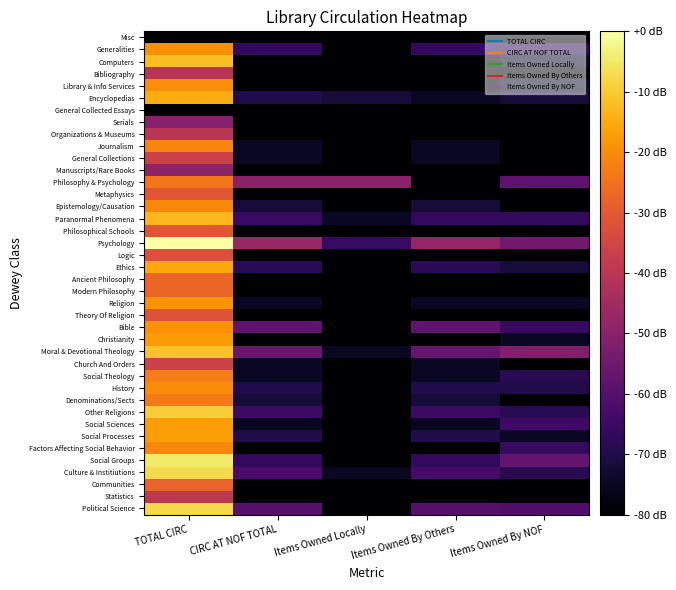

At Items Owned Locally, list the series in order from largest to smallest.

Philosophy & Psychology, Psychology, Encyclopedias, Paranormal Phenomena, Moral & Devotional Theology, Culture & Institiutions, Misc, Generalities, Computers, Bibliography, Library & Info Services, General Collected Essays, Serials, Organizations & Museums, Journalism, General Collections, Manuscripts/Rare Books, Metaphysics, Epistemology/Causation, Philosophical Schools, Logic, Ethics, Ancient Philosophy, Modern Philosophy, Religion, Theory Of Religion, Bible, Christianity, Church And Orders, Social Theology, History, Denominations/Sects, Other Religions, Social Sciences, Social Processes, Factors Affecting Social Behavior, Social Groups, Communities, Statistics, Political Science